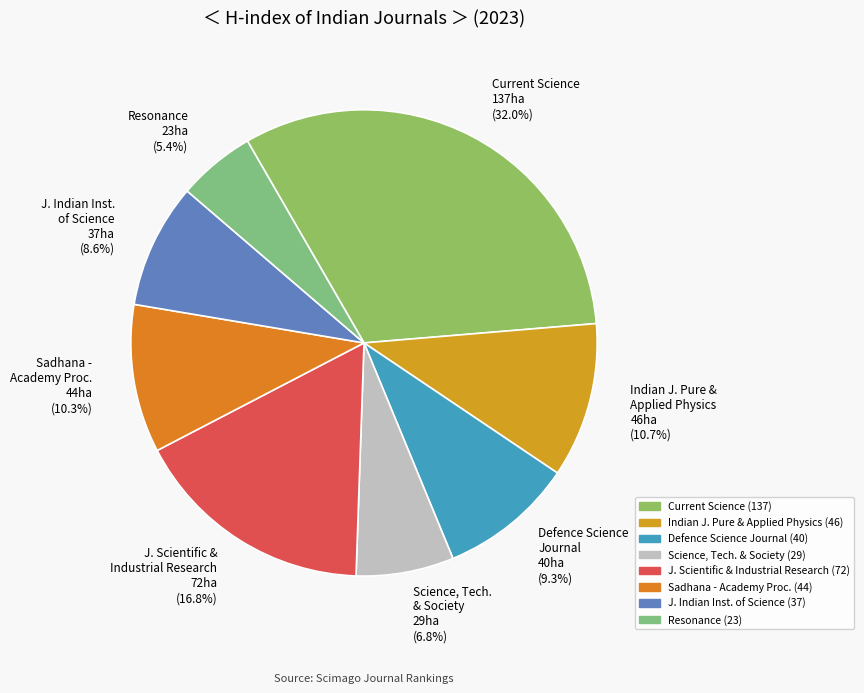

What is the total percentage of Defence Science Journal and Resonance?

14.7%